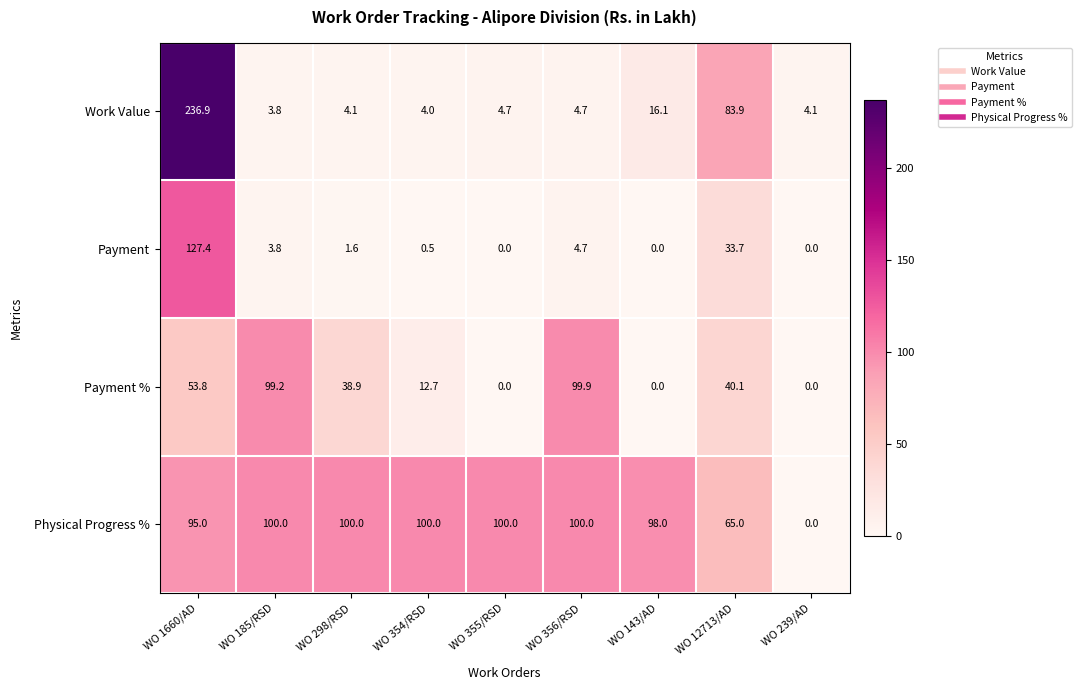

At how many categories does at least one series exceed 89?

7